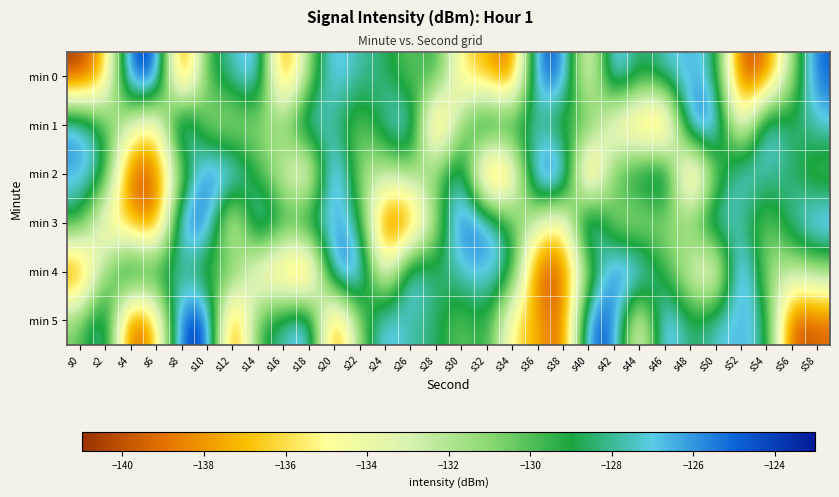

At which category does the chart reach its minimum across all series?

s0